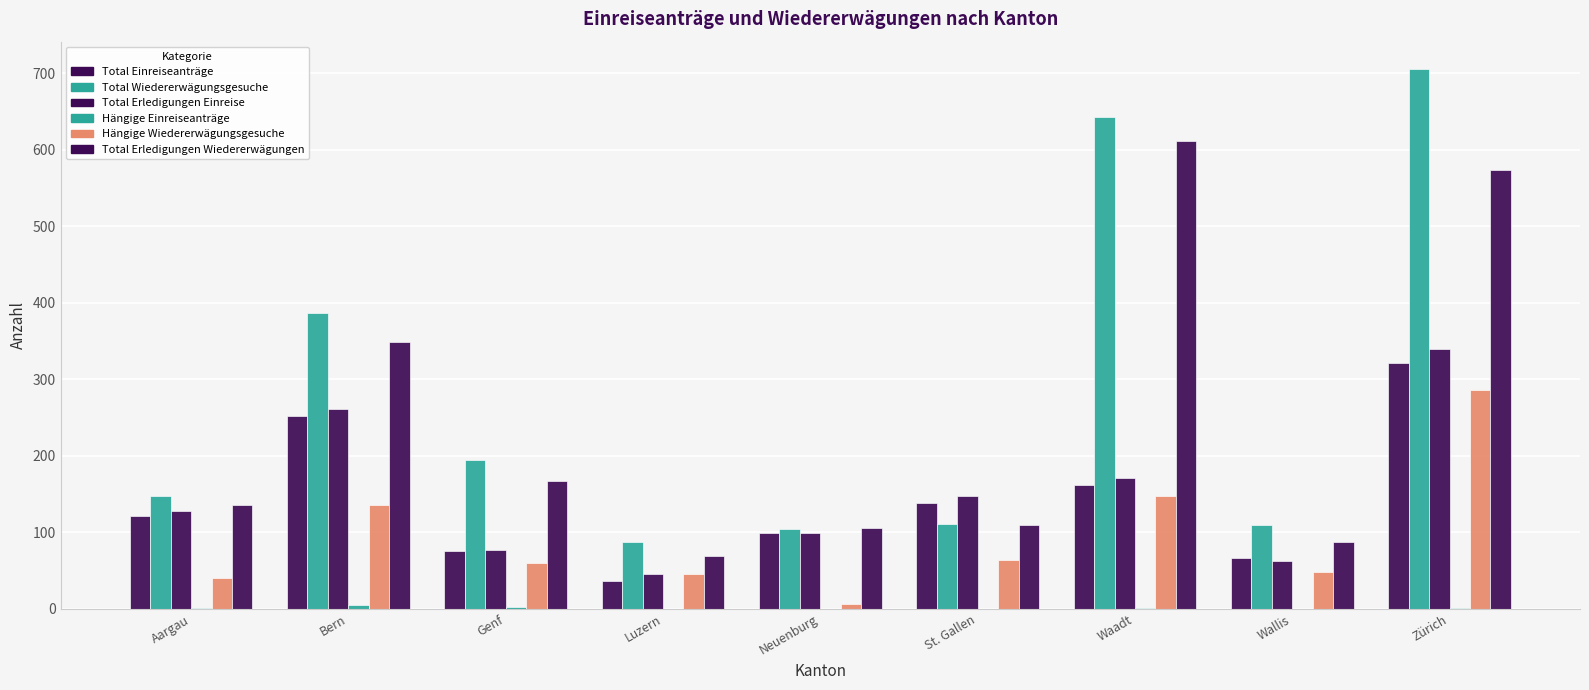

How many distinct data groups are displayed?

6